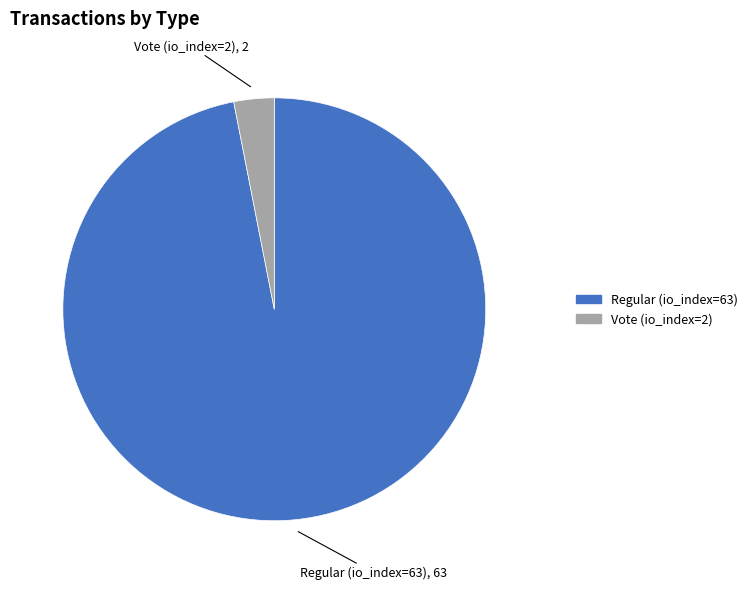

What is the majority slice?

Regular (io_index=63)